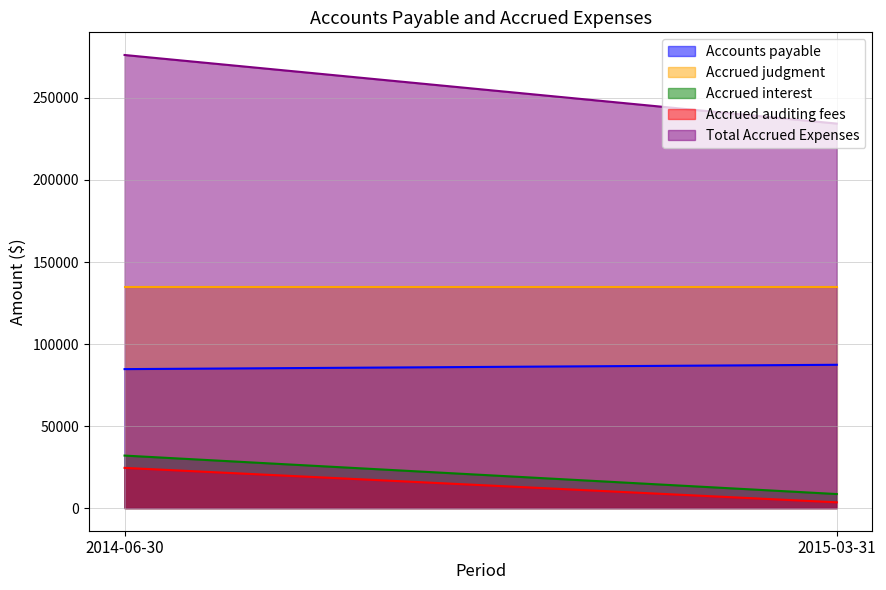

Between 2014-06-30 and 2015-03-31, which is larger?

2015-03-31